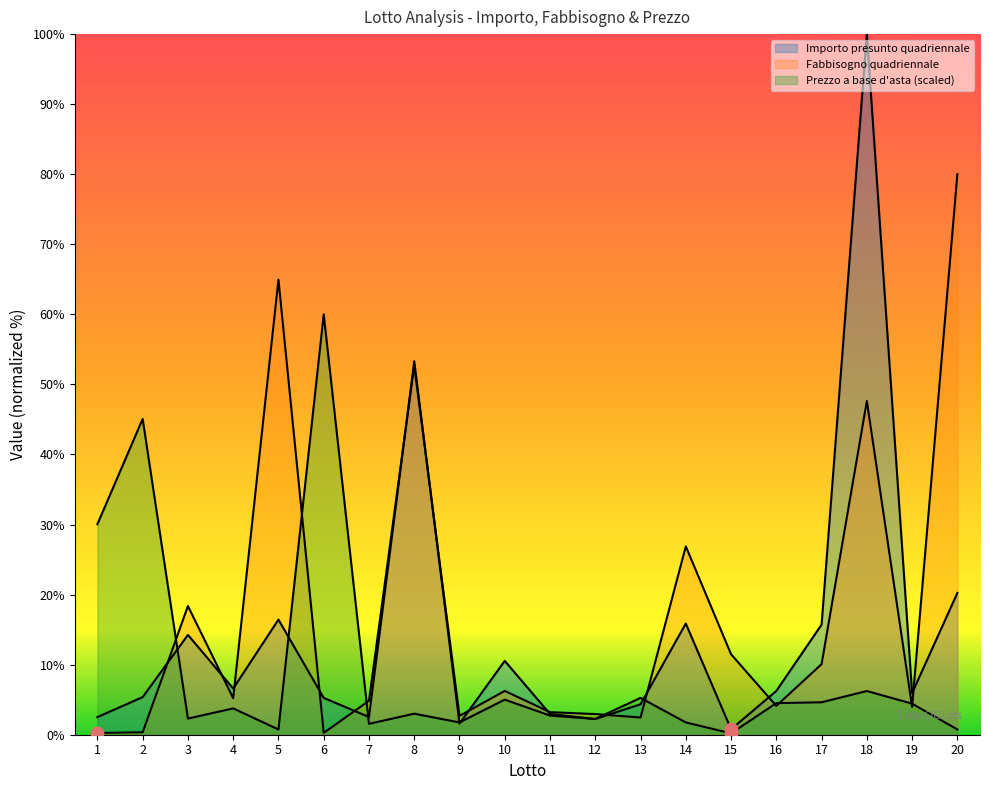

At how many categories does at least one series exceed 78?

2